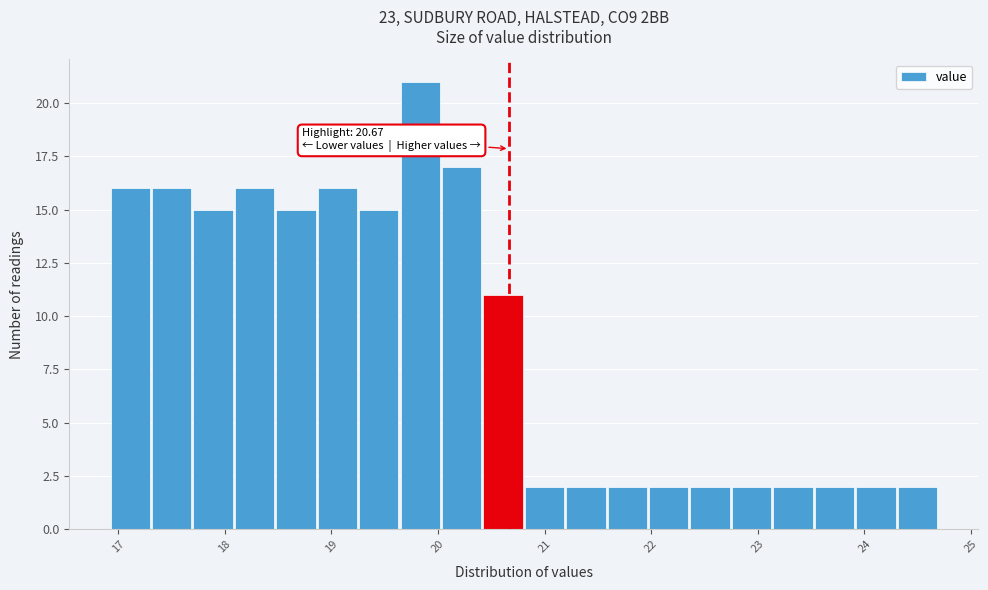

Read against the x-axis, roughly where is the centre of the tallest bar?

19.8